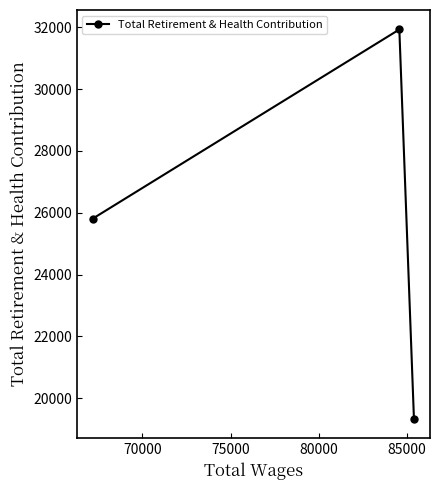

What is the difference between the maximum and minimum values?

12592